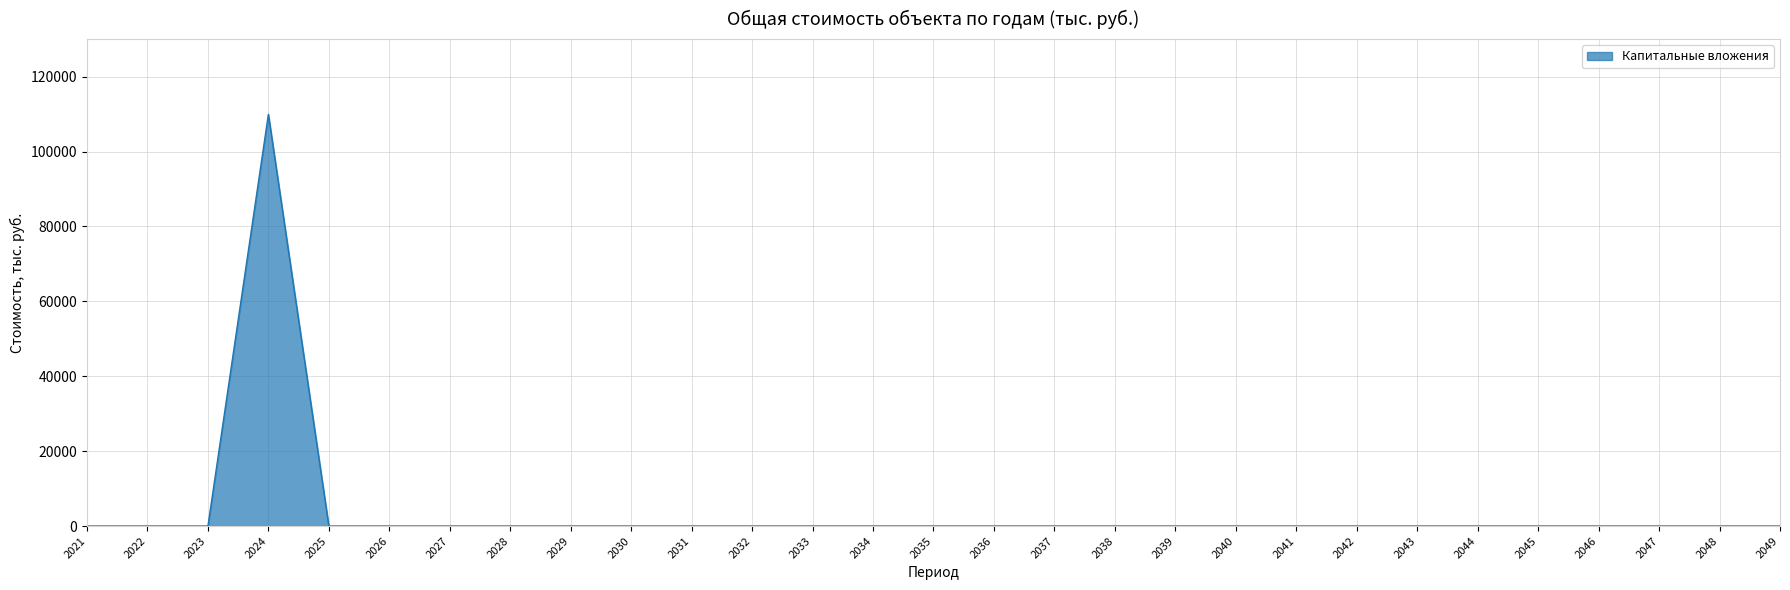

Is it true that the value at 2030 is -47505.8?

False